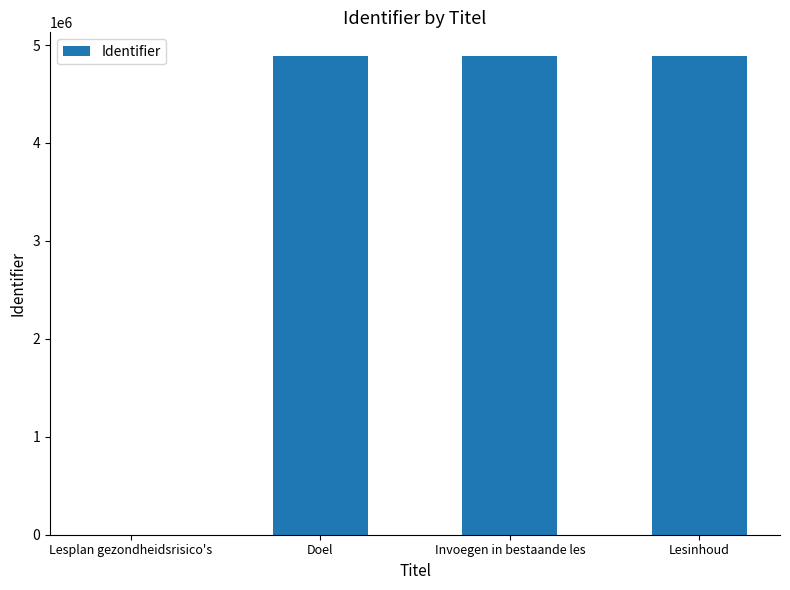

What is the greatest value displayed?

4885543